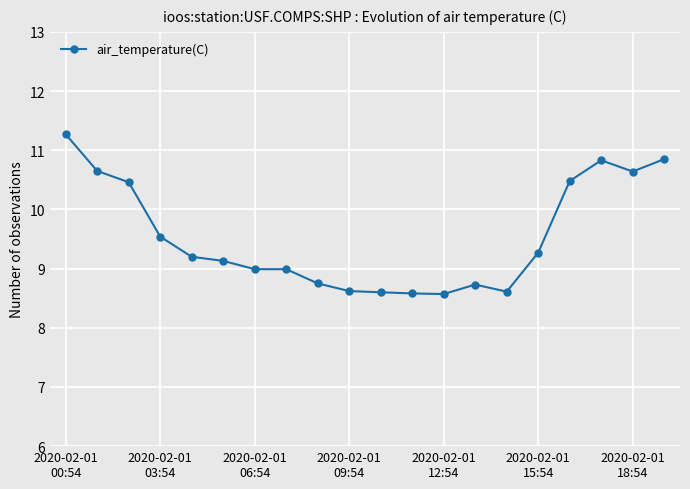

How many data points does each series have?

20